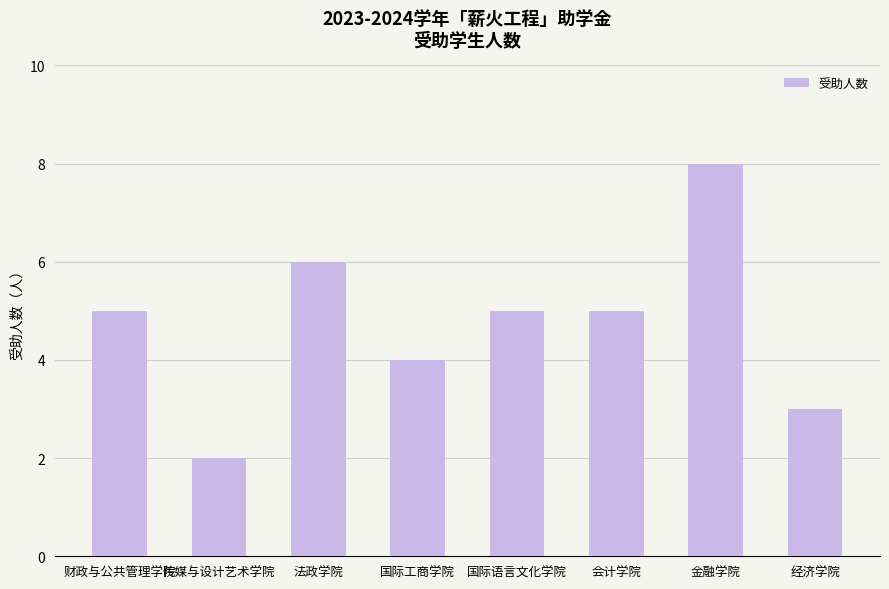

What is the difference between the second highest and minimum values?

4